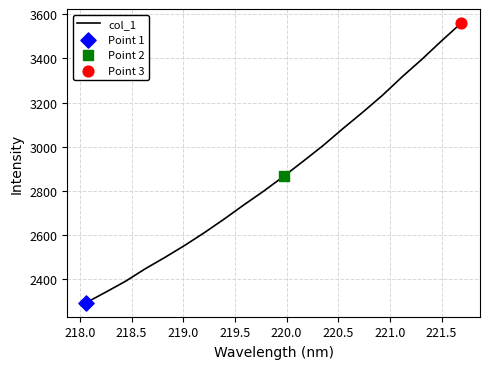

What is the difference between the maximum and minimum values?

1265.5